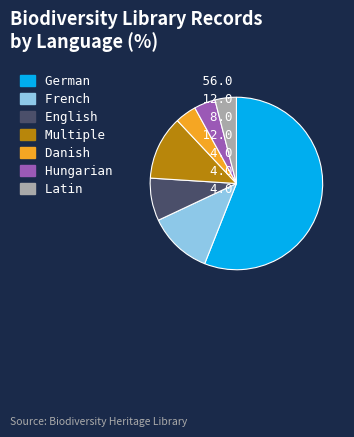

Is there any slice that represents more than half of the pie?

Yes